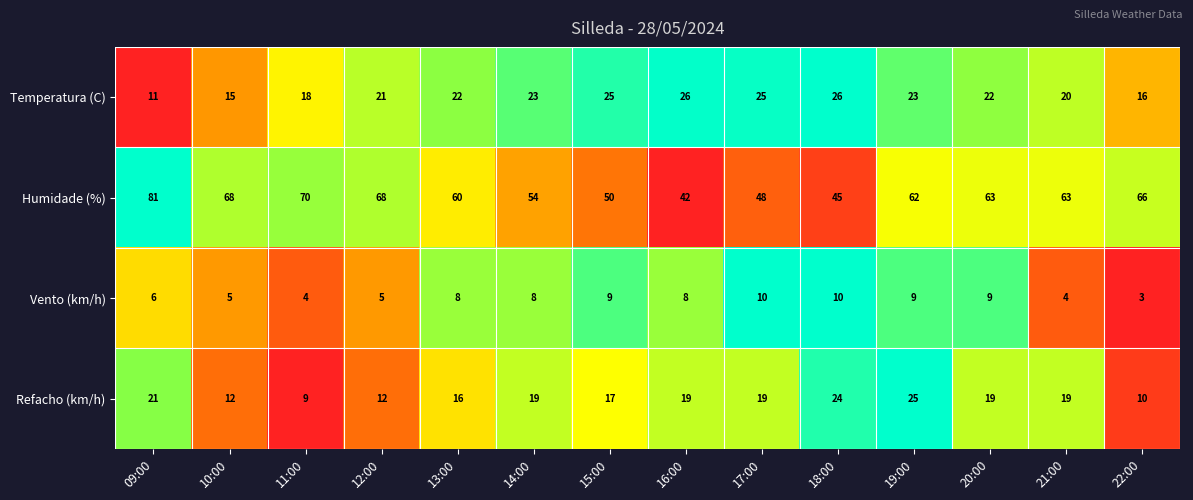

What is the total value across all series at 15:00?

101